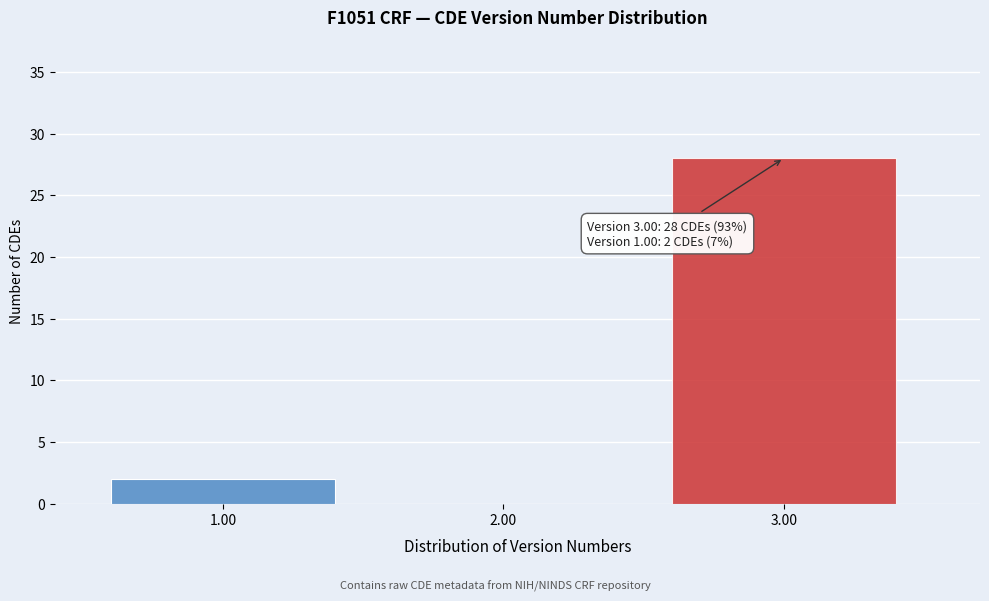

Which range on the x-axis has the tallest bar?

2.5 to 3.5